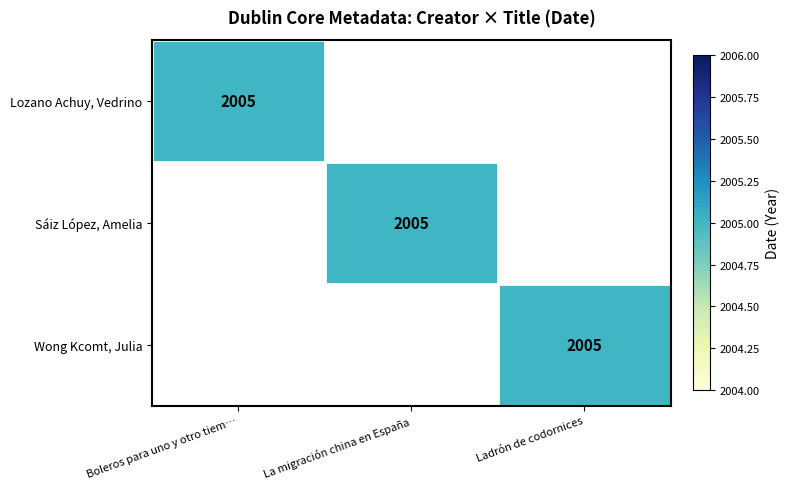

True or false: Lozano Achuy, Vedrino has a value of 0 at Ladrón de codornices.

True